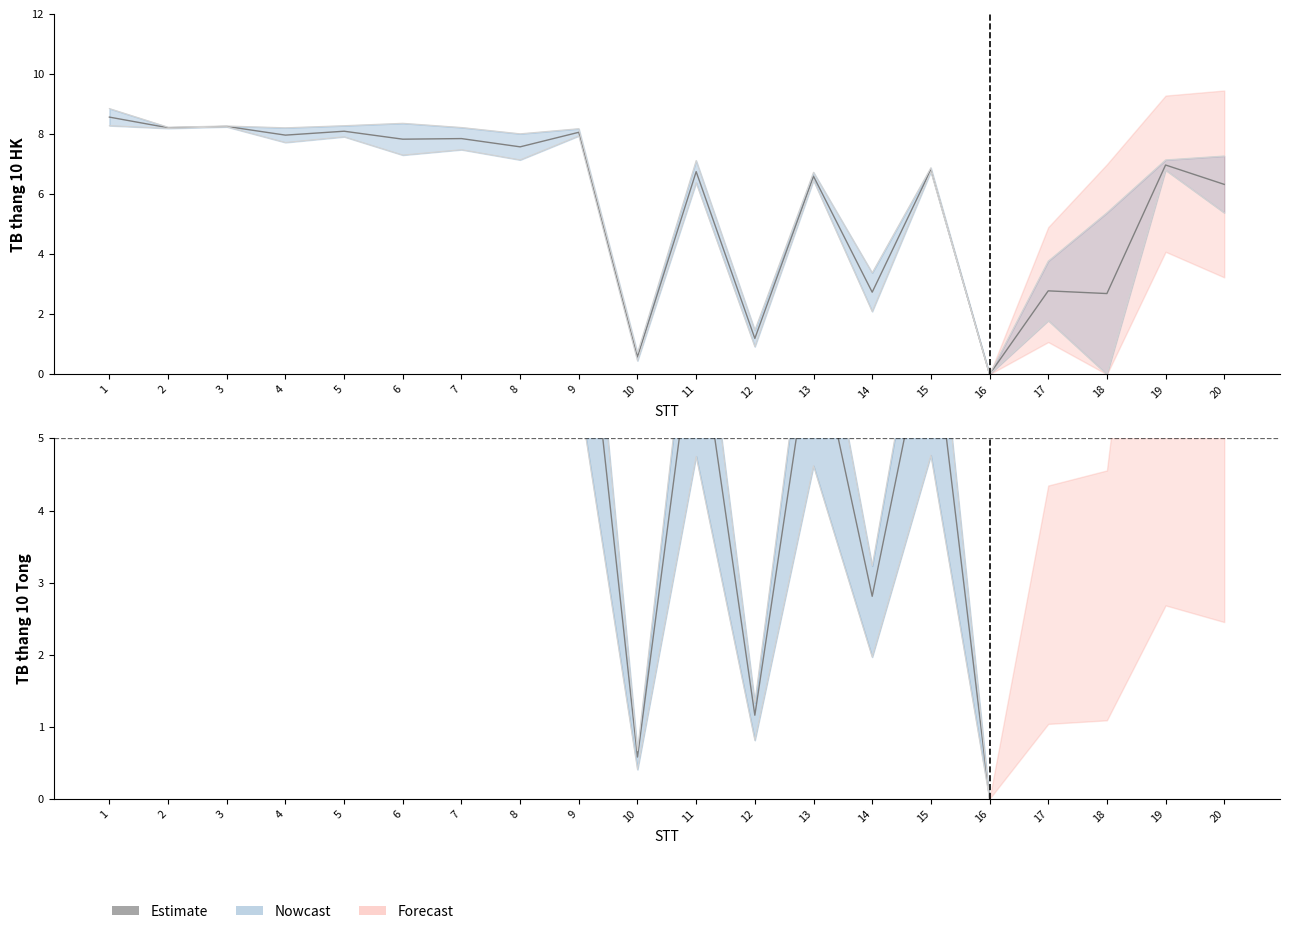

Reading left to right, list all the values displayed in this chart.

TB thang 10 HK1: 8.8	8.2	8.3	8.2	8.3	8.4	8.2	8.0	8.2	0.7	7.1	1.5	6.7	3.4	6.9	0.0	3.8	5.4	7.1	7.3
TB thang 10 HK2: 8.3	8.2	8.2	7.7	7.9	7.3	7.5	7.1	7.9	0.5	6.4	0.9	6.5	2.1	6.8	0.0	1.8	0.0	6.8	5.4
TB thang 10 Tong: 8.6	8.2	8.3	8.0	8.1	7.8	7.9	7.6	8.1	0.6	6.8	1.2	6.6	2.7	6.8	0.0	2.8	2.7	7.0	6.3